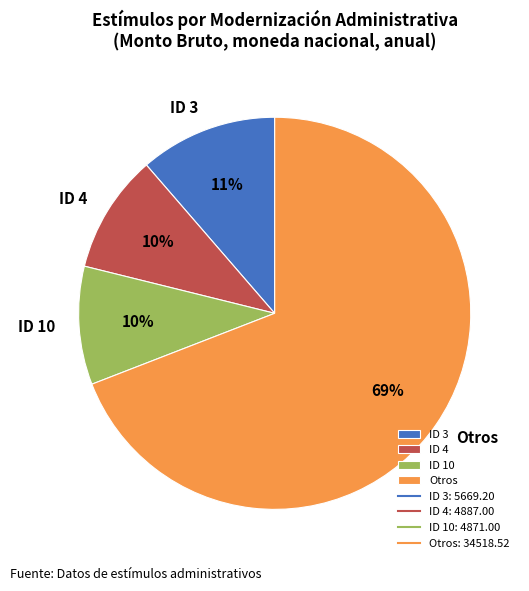

How many segments does this pie chart have?

4